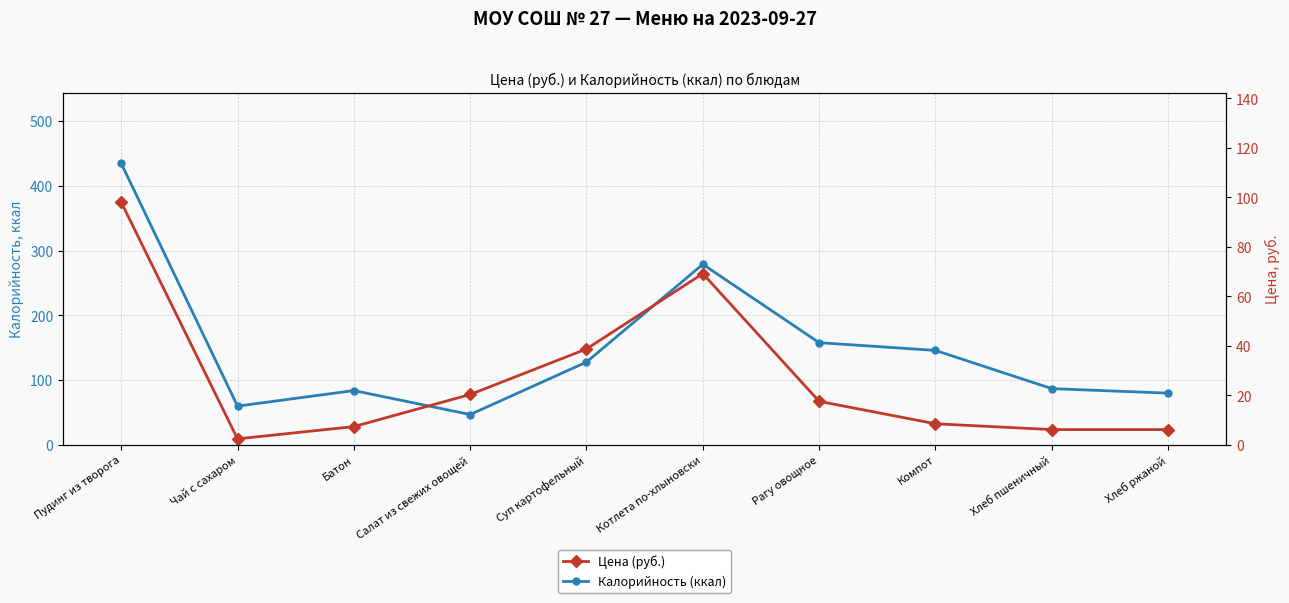

At which label does Цена (руб.) reach its minimum?

Чай с сахаром